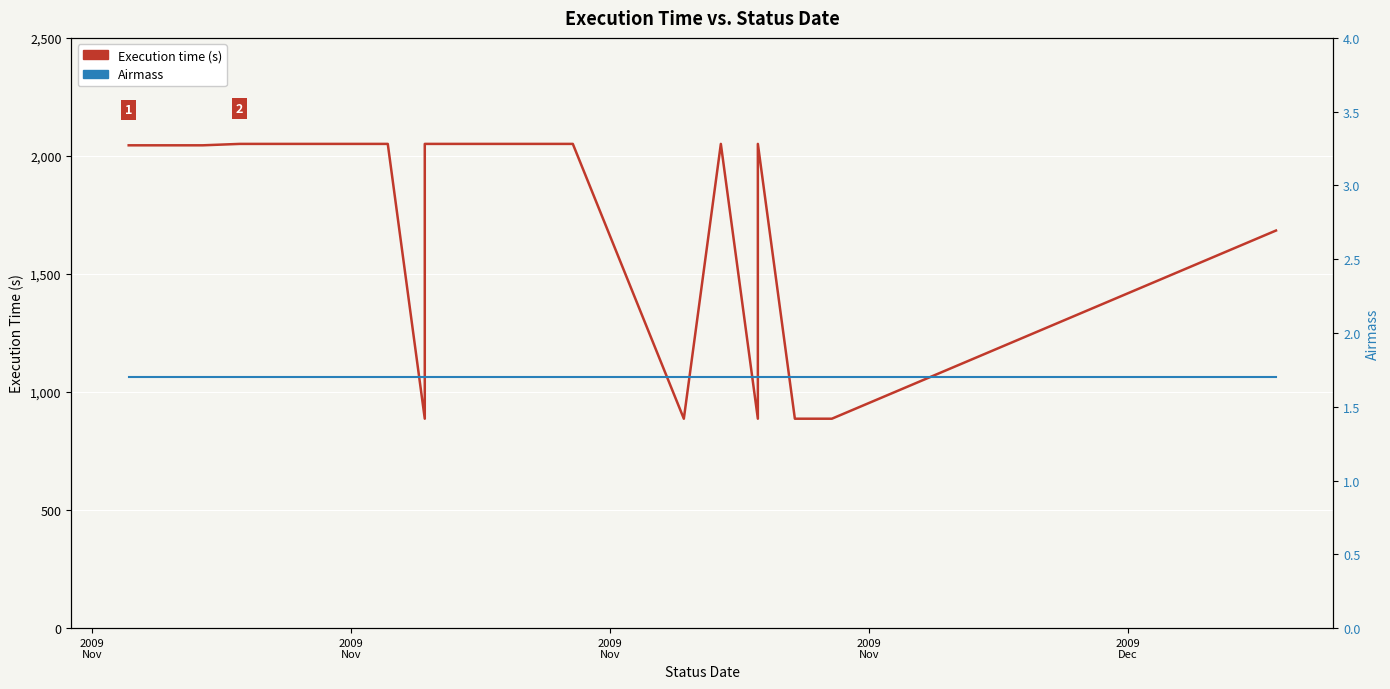

Reading left to right, what are all the values shown in this chart?

Execution time (s): 2045.0	2045.0	2045.0	2045.0	2045.0	2045.0	2045.0	2045.0	2045.0	2045.0	2045.0	2051.0	2051.0	2051.0	2051.0	2051.0	2051.0	887.0	887.0	887.0	2051.0	2051.0	2051.0	2051.0	2051.0	887.0	887.0	2051.0	2051.0	887.0	887.0	2051.0	887.0	887.0	887.0	887.0	887.0	887.0	1684.0
Airmass: 1.7	1.7	1.7	1.7	1.7	1.7	1.7	1.7	1.7	1.7	1.7	1.7	1.7	1.7	1.7	1.7	1.7	1.7	1.7	1.7	1.7	1.7	1.7	1.7	1.7	1.7	1.7	1.7	1.7	1.7	1.7	1.7	1.7	1.7	1.7	1.7	1.7	1.7	1.7